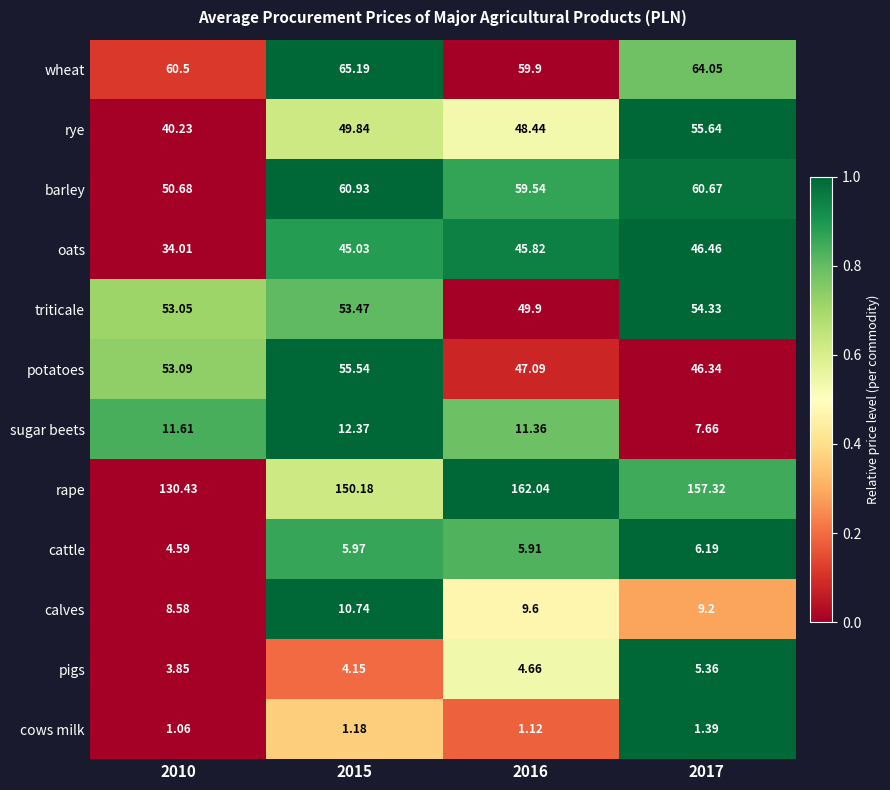

At 2010, list the series in order from largest to smallest.

rape, wheat, potatoes, triticale, barley, rye, oats, sugar beets, calves, cattle, pigs, cows milk